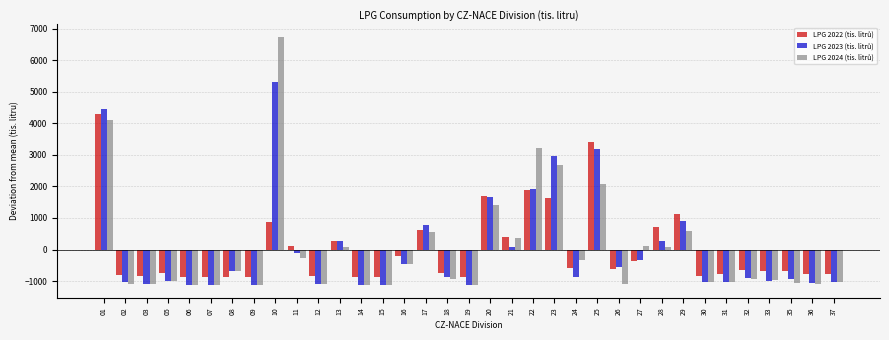

What is the smallest value displayed?

-1138.0